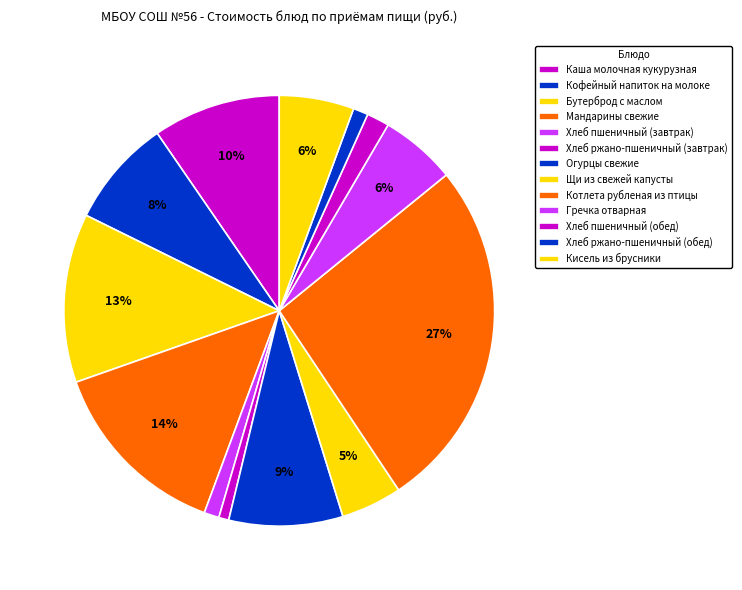

How many segments does this pie chart have?

13